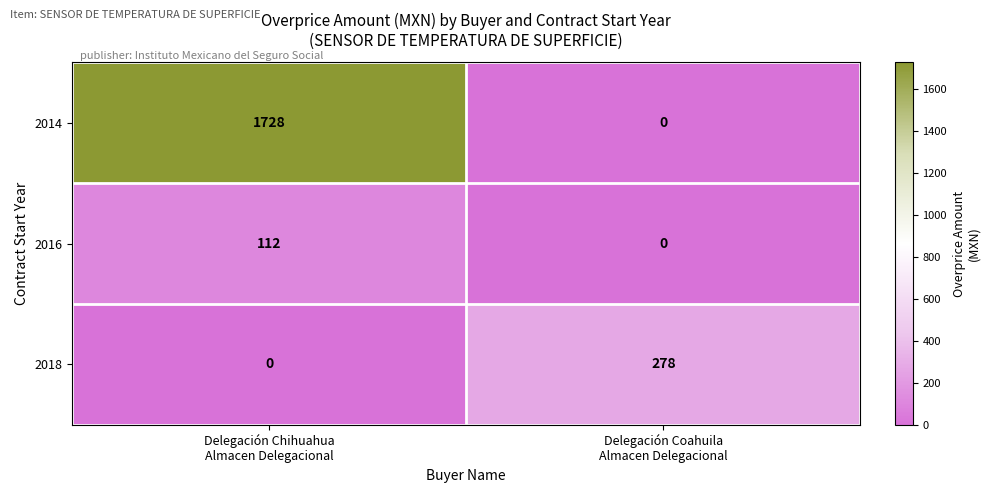

What is the sum of all 2018 values?

278